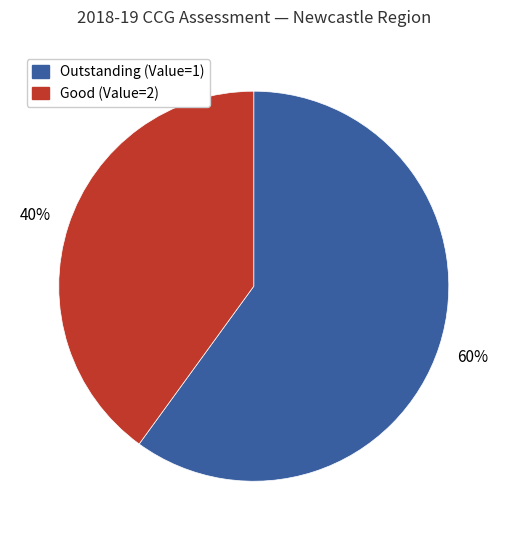

To the nearest percent, what is the difference between the largest and smallest slice percentages?

20%